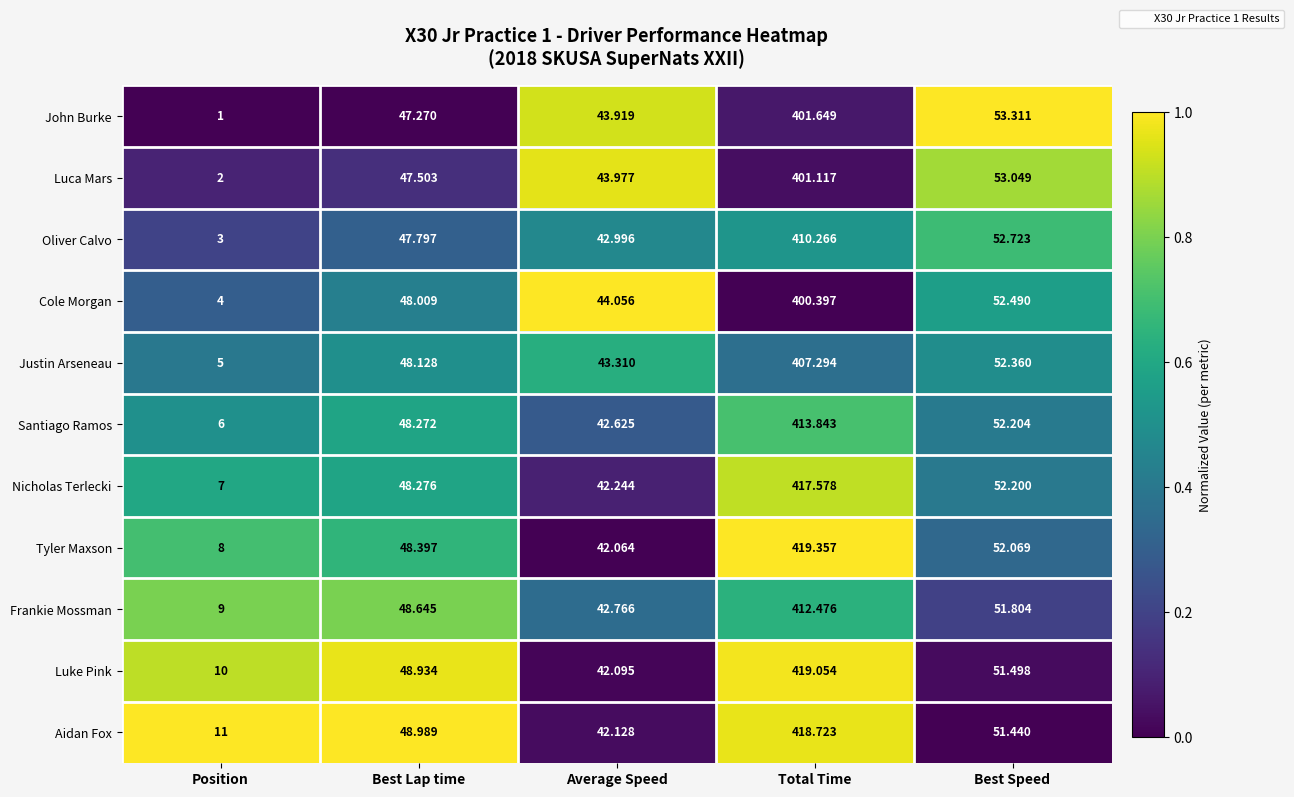

List the labels in order of John Burke value, smallest first.

Position, Average Speed, Best Lap time, Best Speed, Total Time